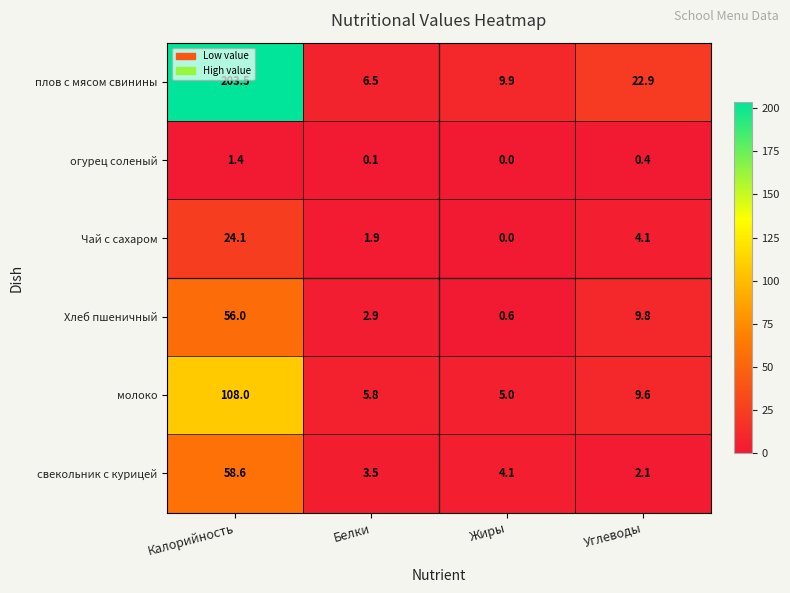

True or false: Чай с сахаром has a value of 11.4 at Калорийность.

False